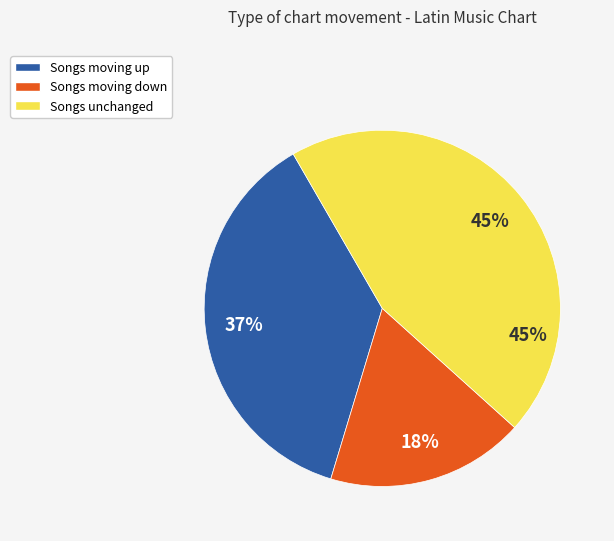

To the nearest percent, what is the average slice percentage?

33%